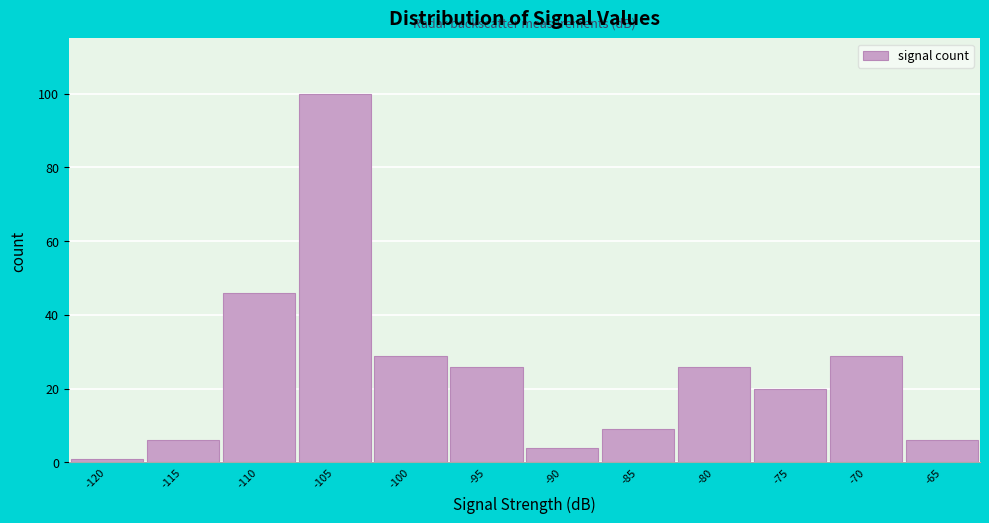

Reading left to right, transcribe all the data shown in this chart.

-120=1	-115=6	-110=46	-105=100	-100=29	-95=26	-90=4	-85=9	-80=26	-75=20	-70=29	-65=6